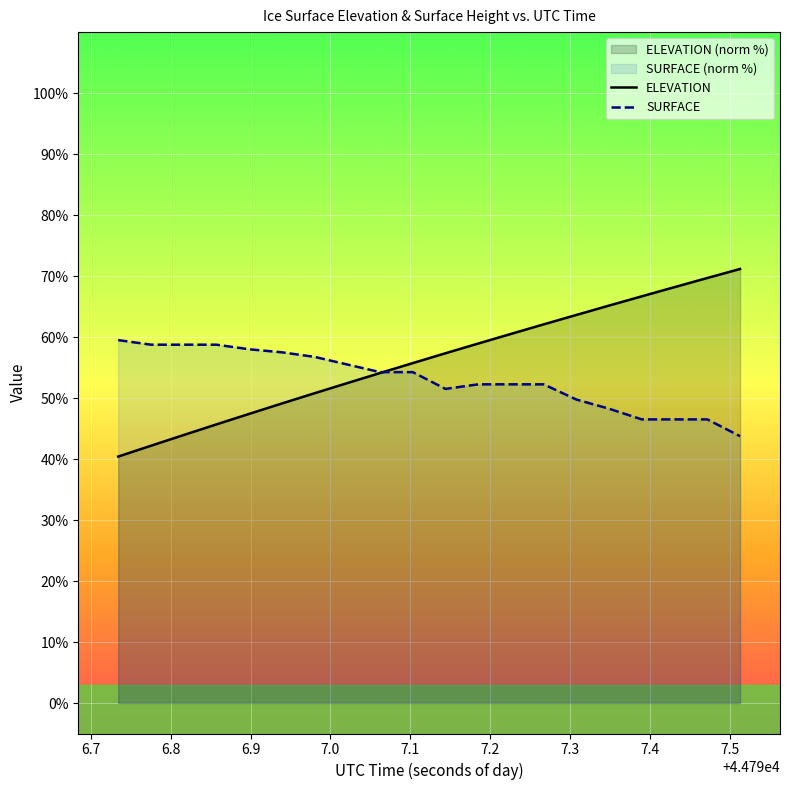

Rank the series by their maximum value, from lowest to highest.

SURFACE, ELEVATION